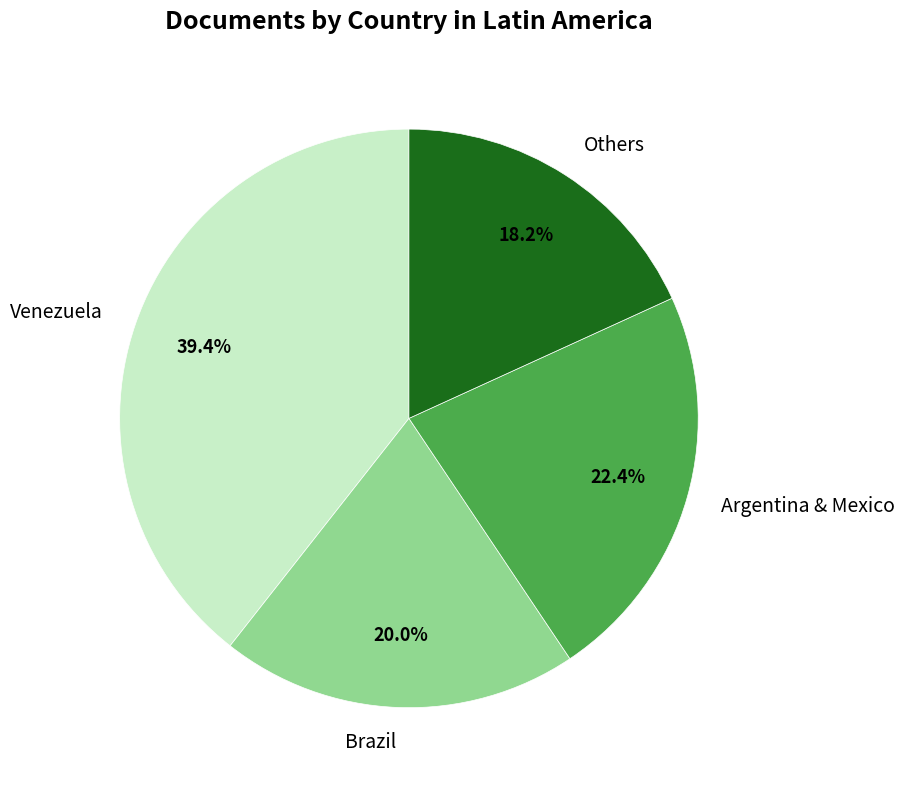

Between Venezuela and Brazil, which is larger?

Venezuela